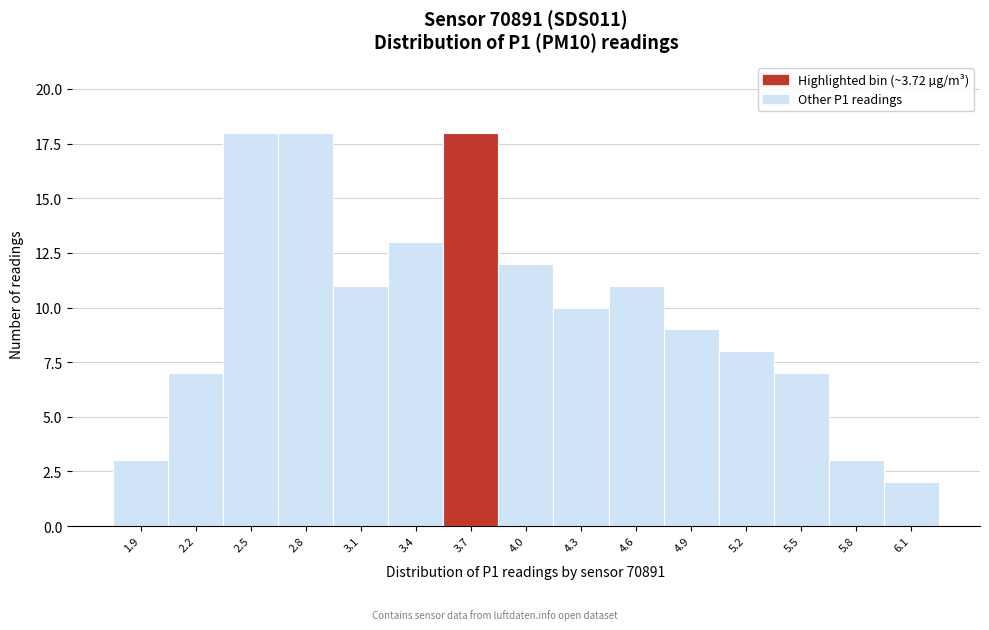

Reading right to left, list all the values displayed in this chart.

2	3	7	8	9	11	10	12	18	13	11	18	18	7	3